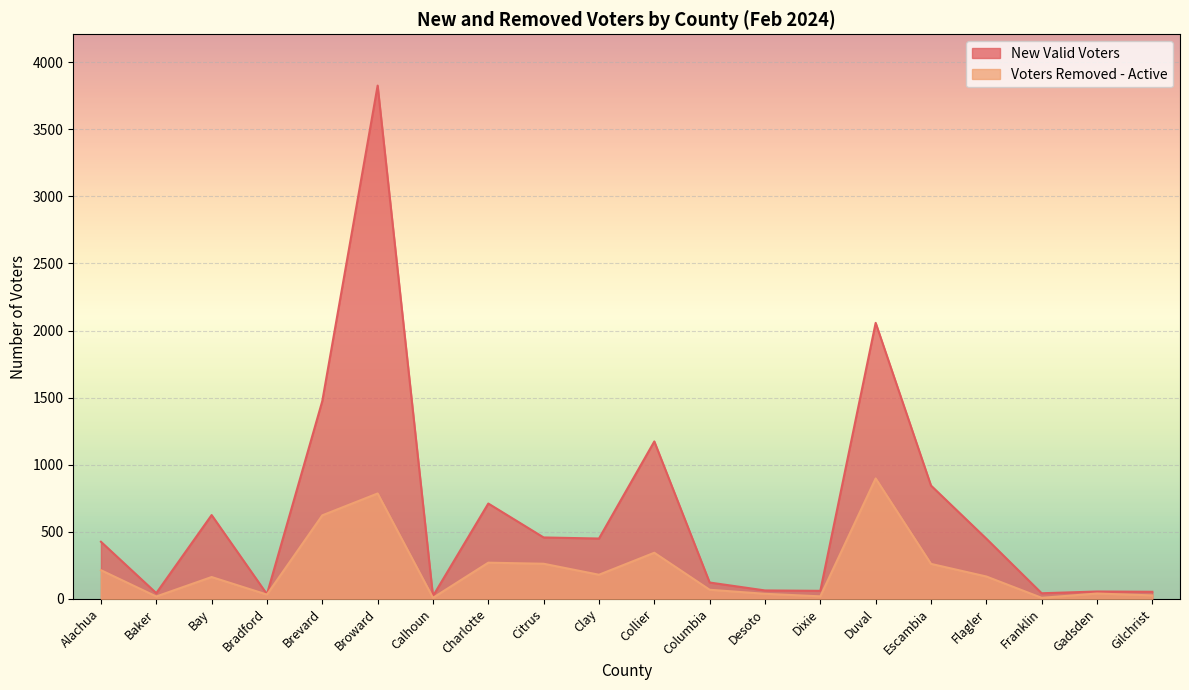

List the series in order of their peak value, lowest first.

Voters Removed - Active, New Valid Voters